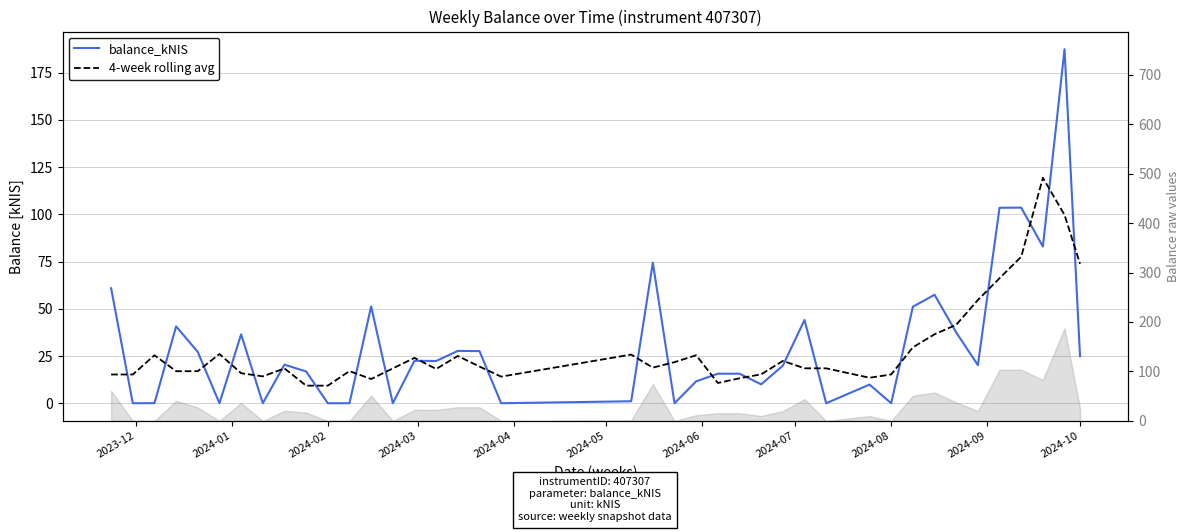

How many data points does each series have?

40